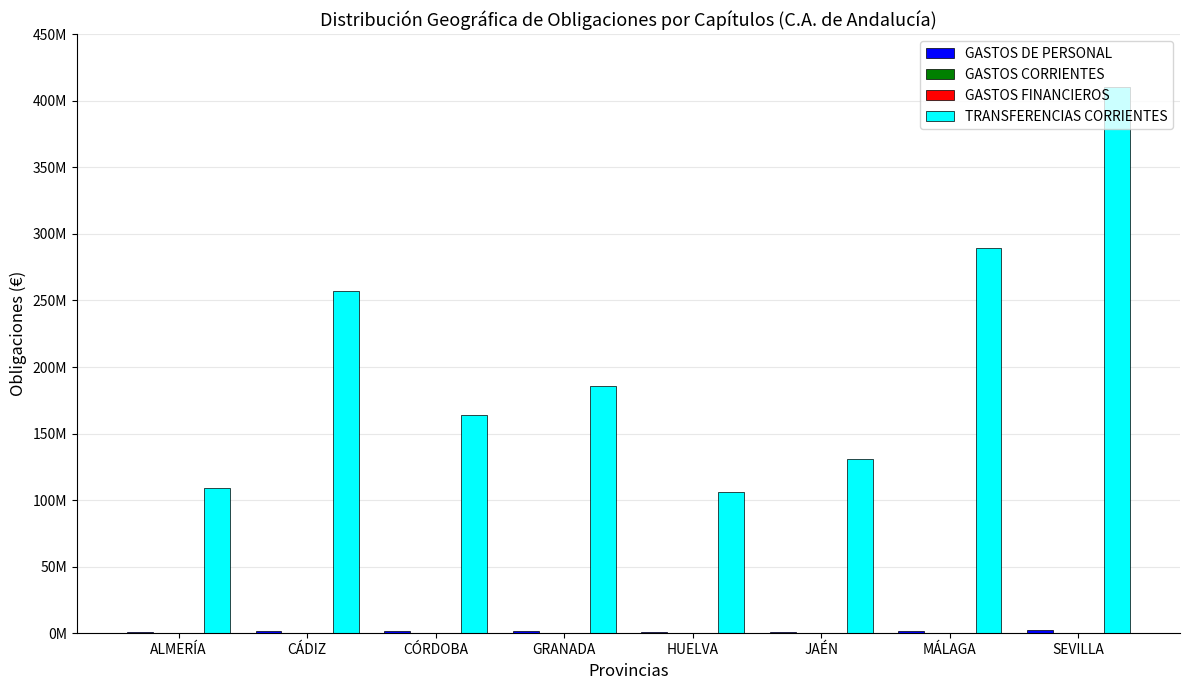

What are all the series names shown in the legend?

GASTOS DE PERSONAL, GASTOS CORRIENTES, GASTOS FINANCIEROS, TRANSFERENCIAS CORRIENTES